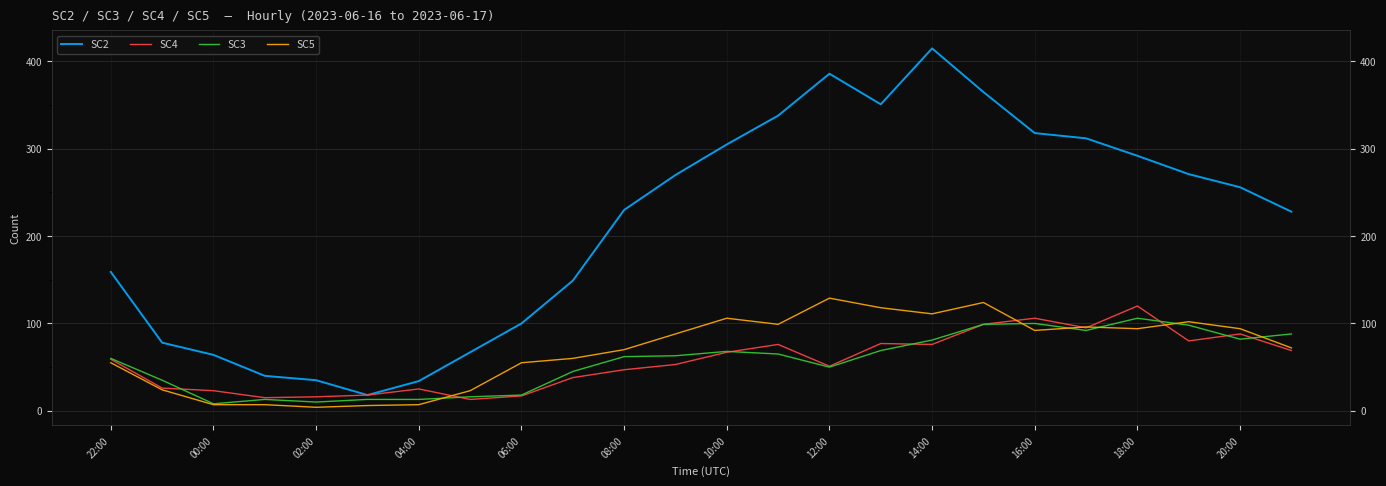

Which series has the largest total across all categories?

SC2